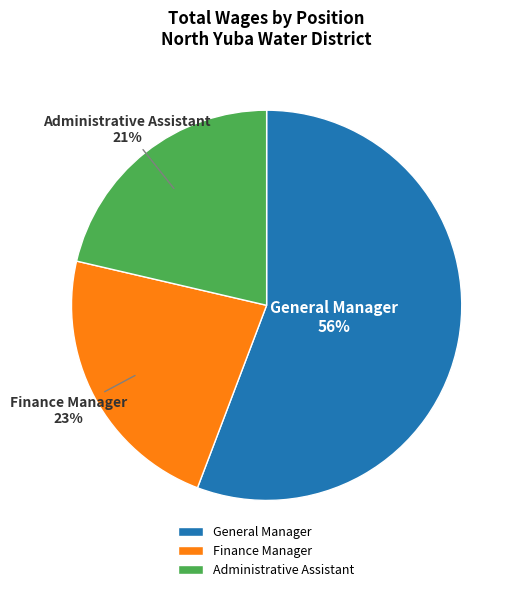

To the nearest percent, what is the average slice percentage?

33%